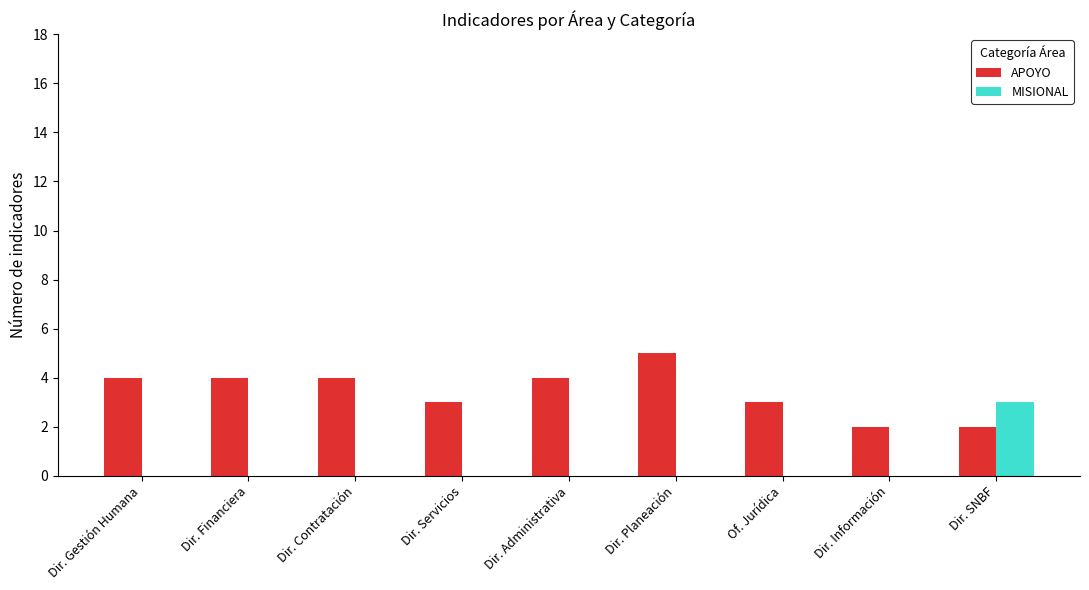

Between Dir. Financiera and Dir. SNBF, which series saw the biggest shift?

MISIONAL